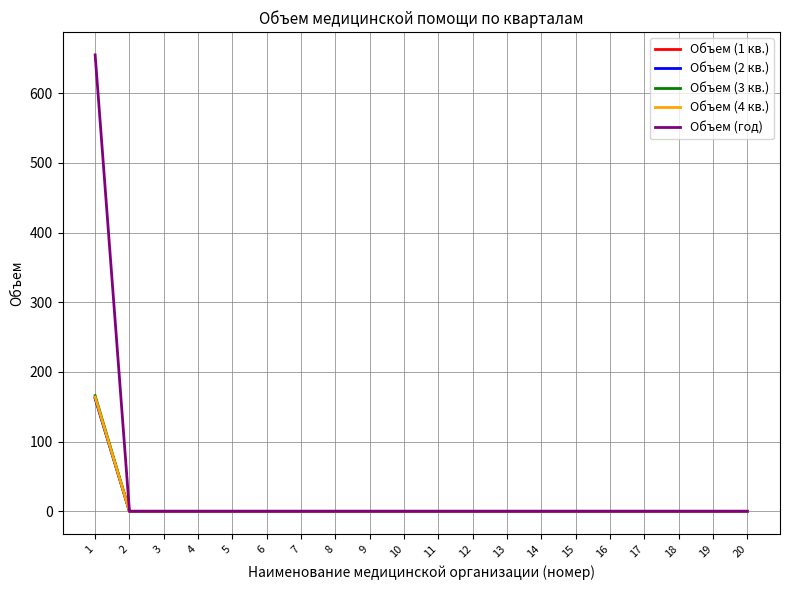

Which series has the widest spread of values?

Объем (год)